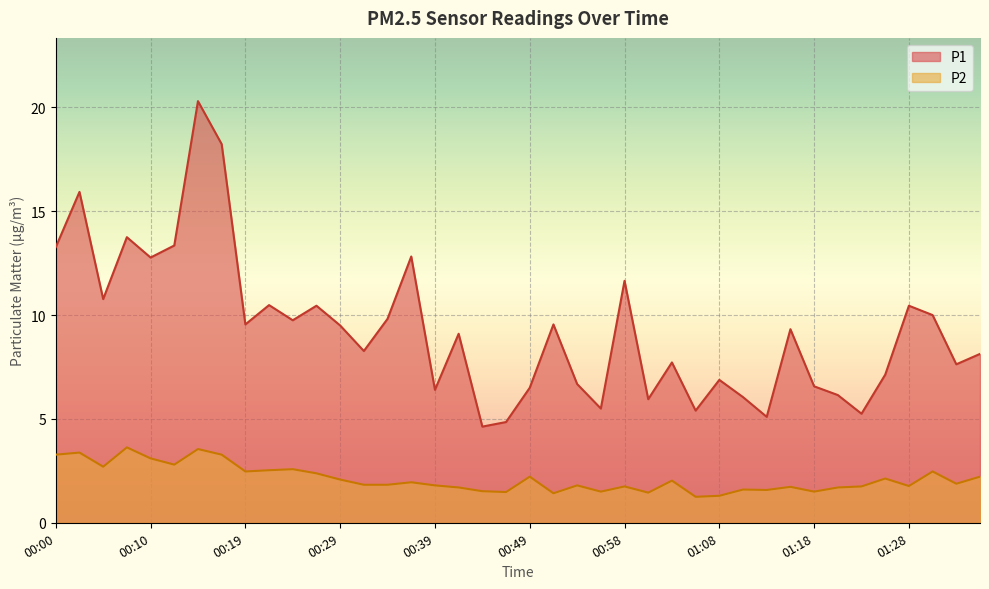

What are all the series names shown in the legend?

P1, P2